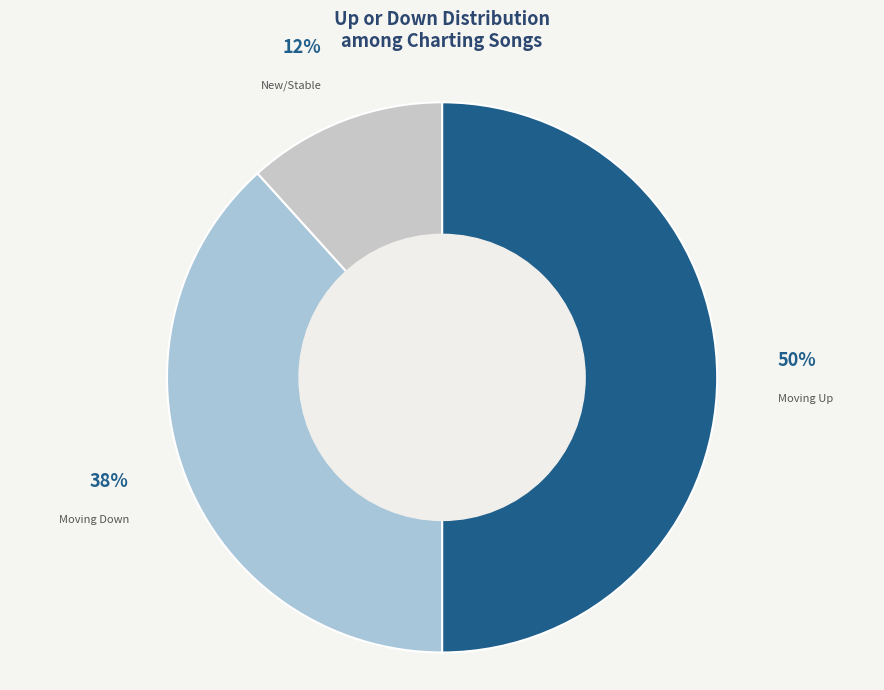

Count the number of slices in the pie.

3